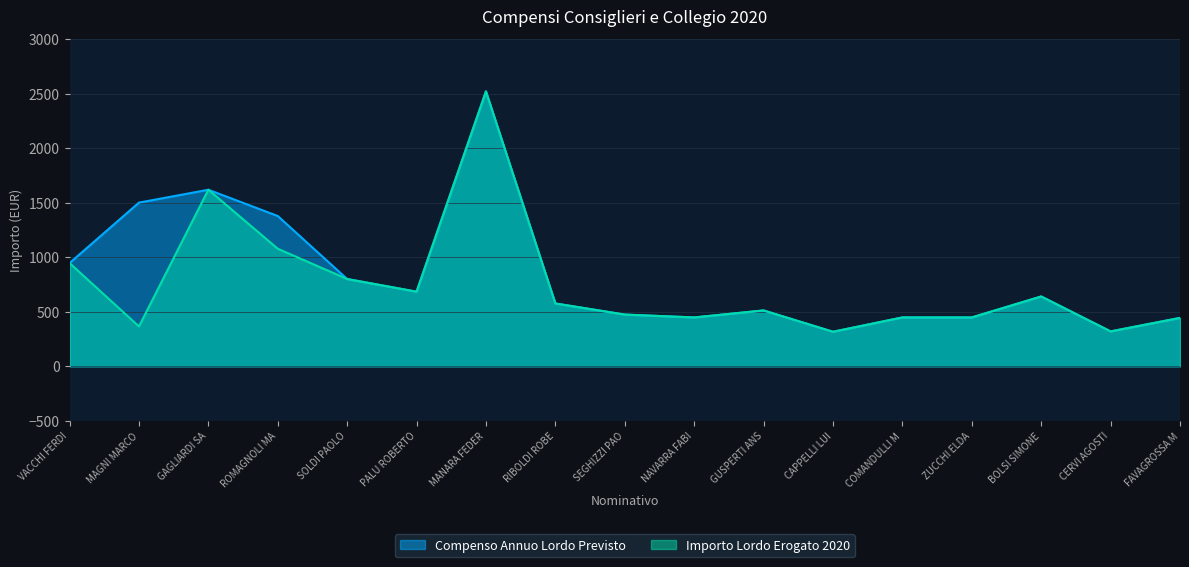

At which label does Compenso Annuo Lordo Previsto reach its peak?

MANARA FEDER